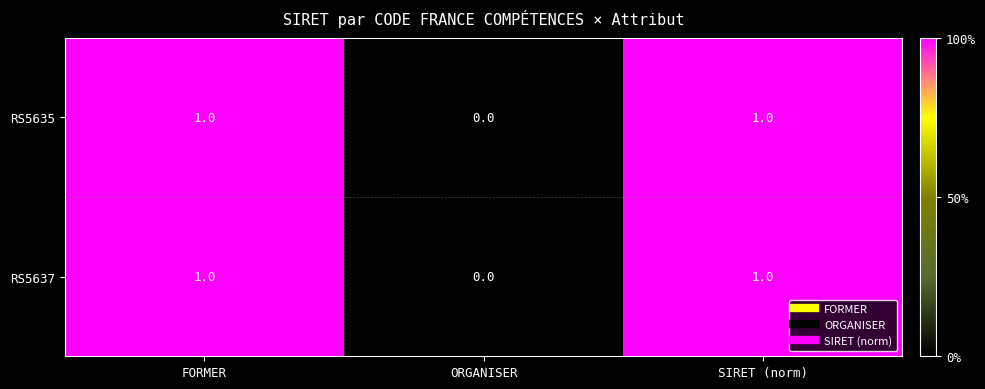

Reading left to right, transcribe all the data shown in this chart.

RS5635: 1	0	1
RS5637: 1	0	1